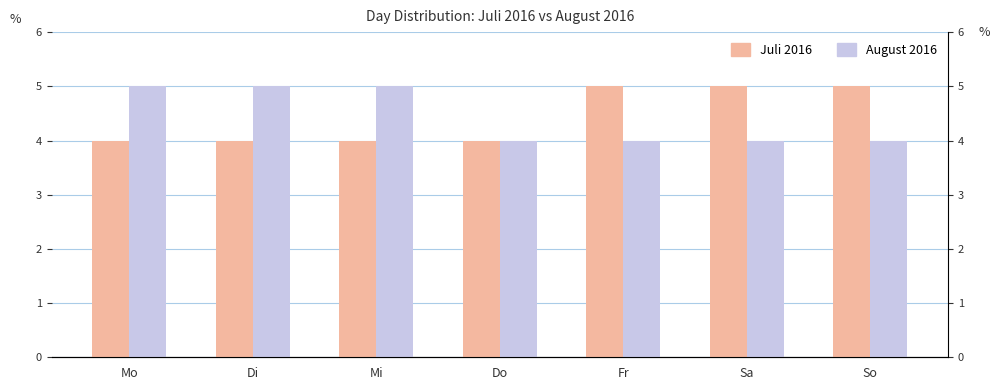

What is the sum of all Juli 2016 values?

31